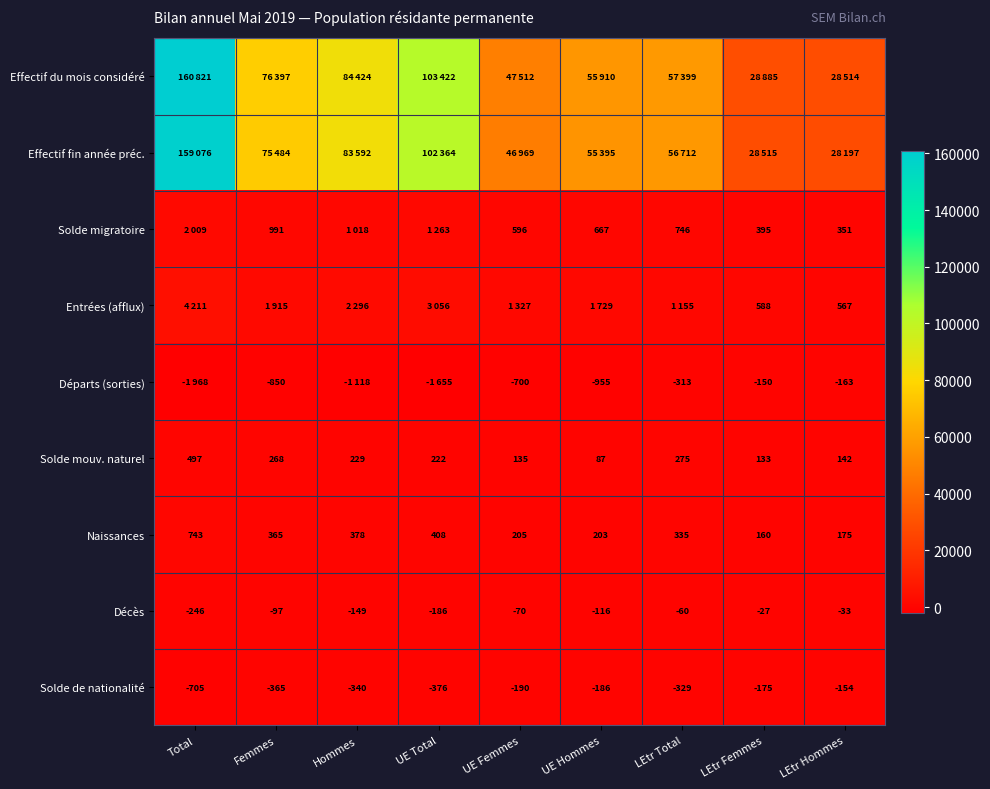

At which label does Solde de nationalité first exceed -329?

UE Femmes